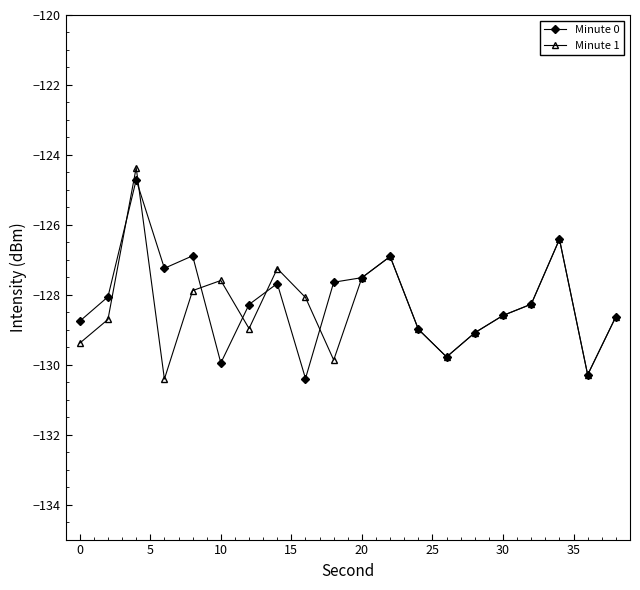

True or false: Minute 0 has more than 2 points higher than both neighbors.

True